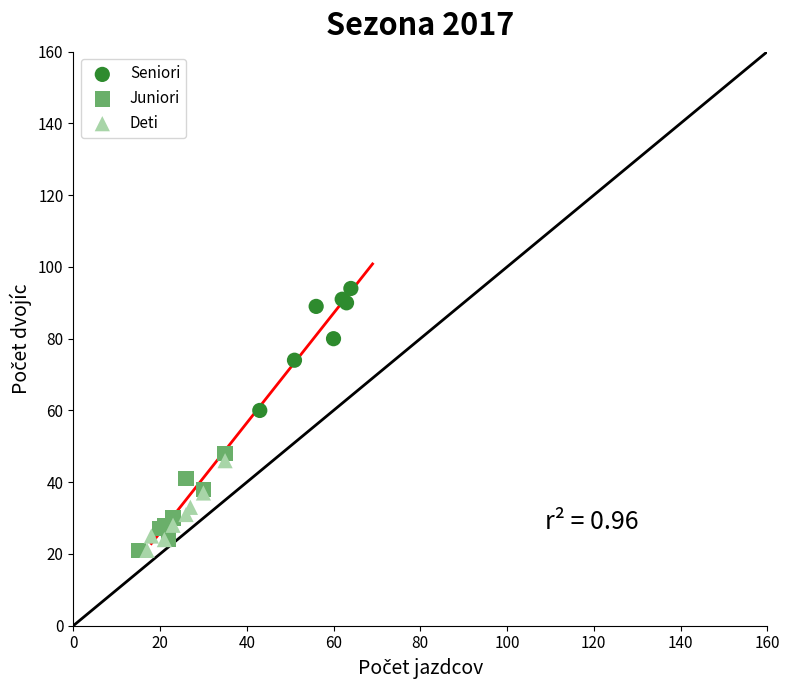

Which series contains the highest Y value?

Seniori